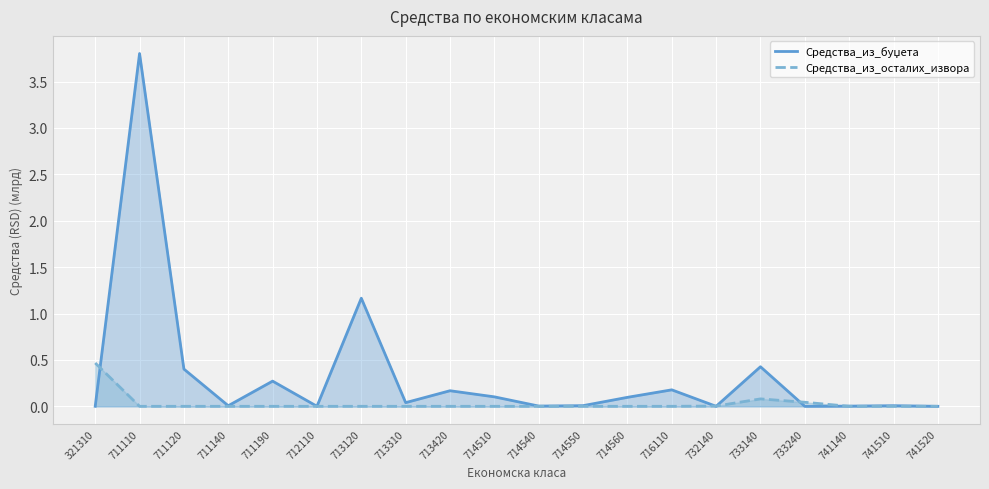

What is the difference between the Средства_из_буџета values at 741140 and 711190?

0.3